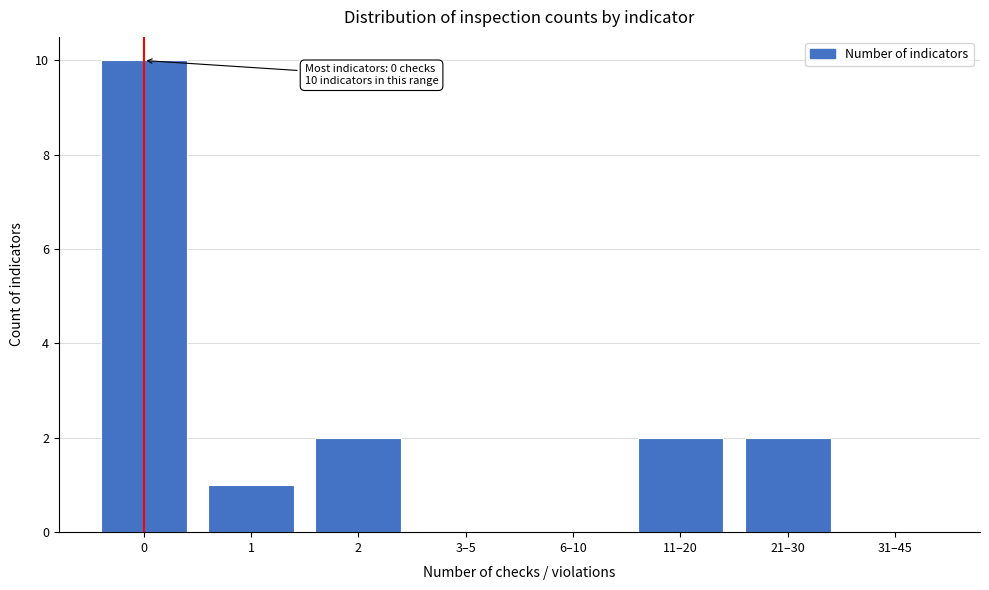

Reading left to right, list all the values displayed in this chart.

0=10	1=1	2=2	3–5=0	6–10=0	11–20=2	21–30=2	31–45=0